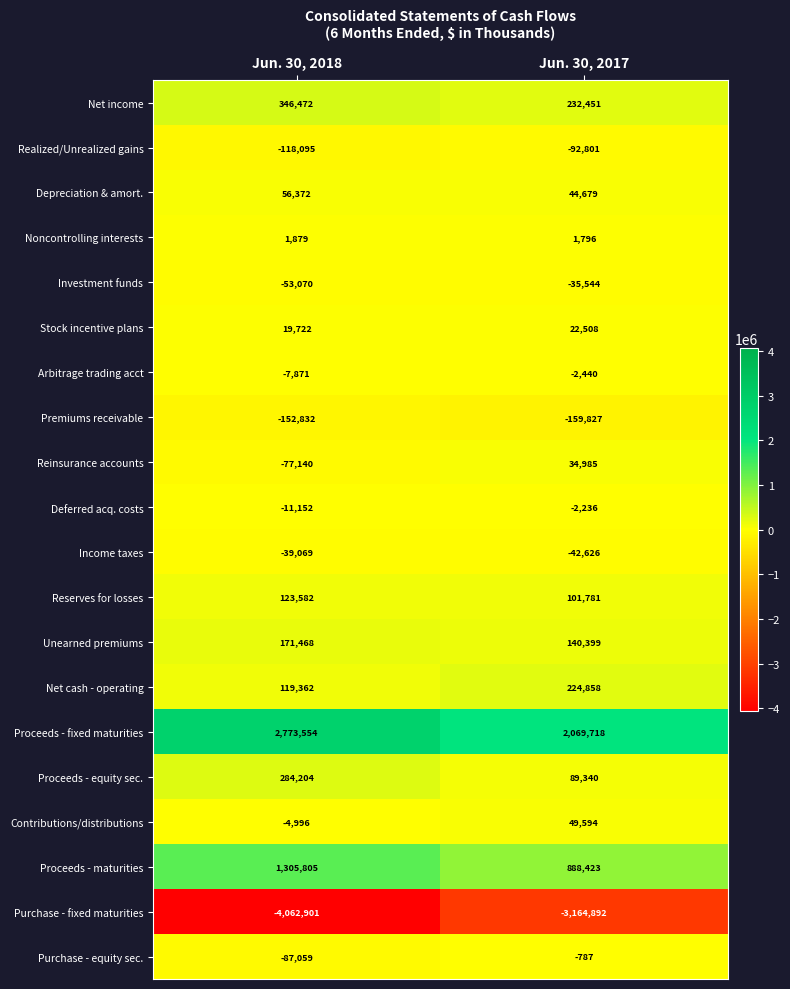

At which category is the sum across all series the highest?

Jun. 30, 2018